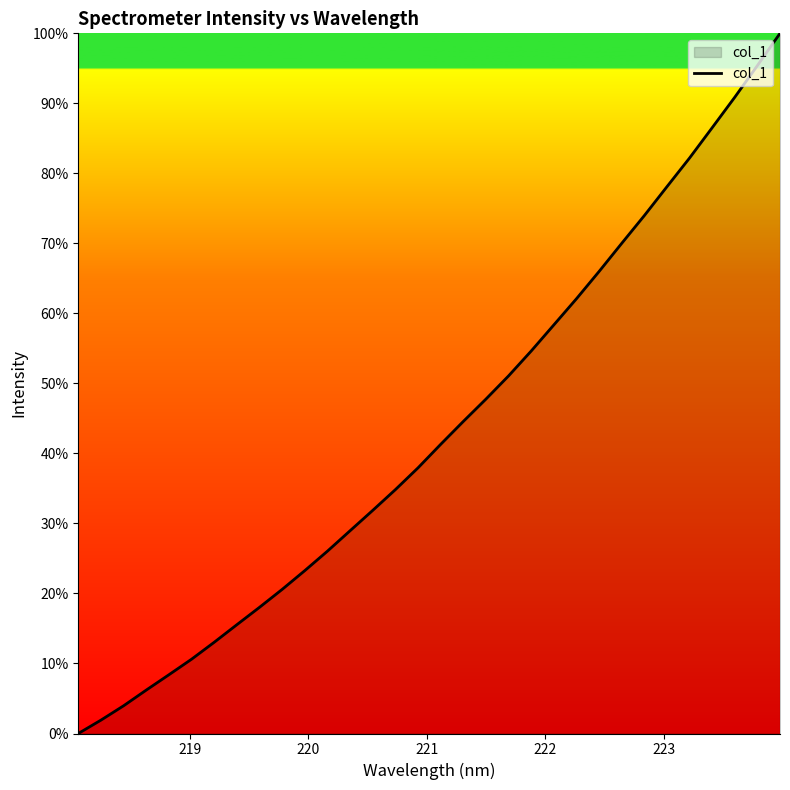

What is the difference between the maximum and minimum values?

100.0